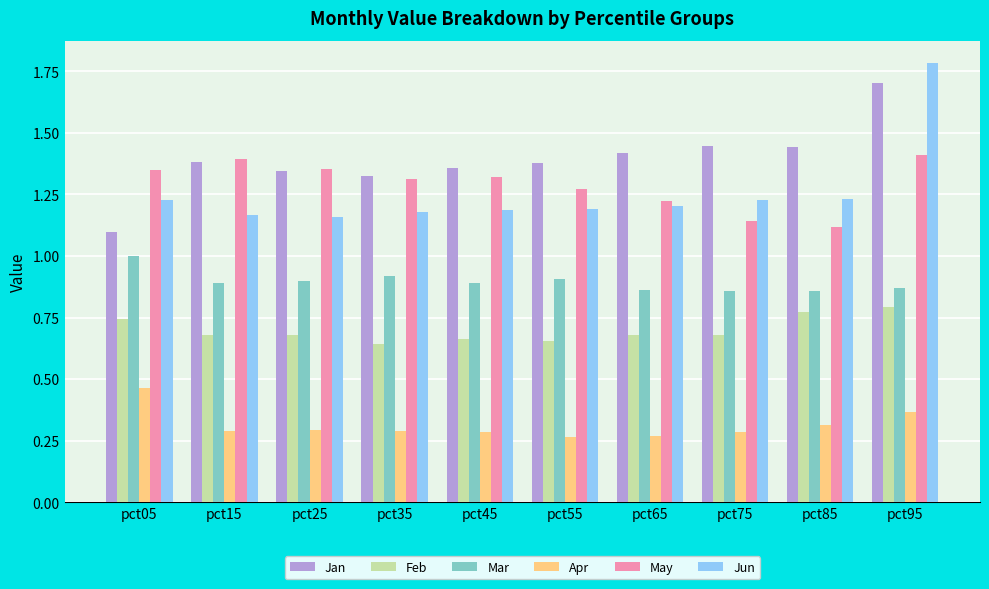

At how many categories does at least one series exceed 0?

10